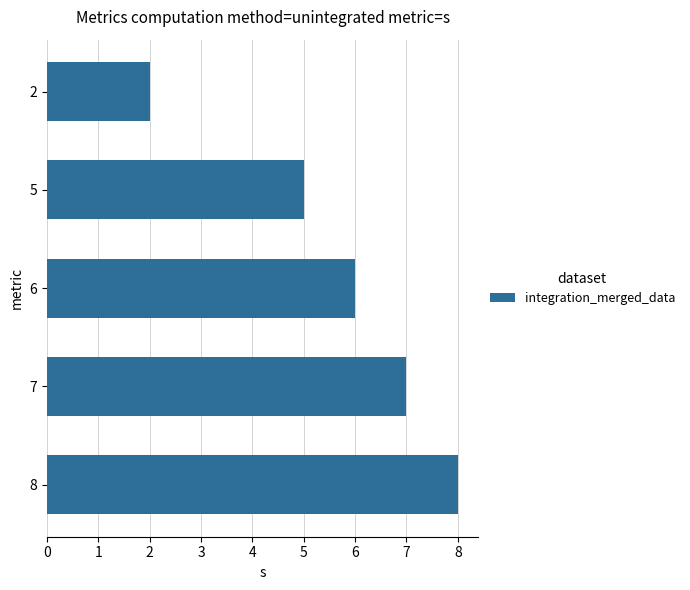

Are the bars horizontal?

Yes